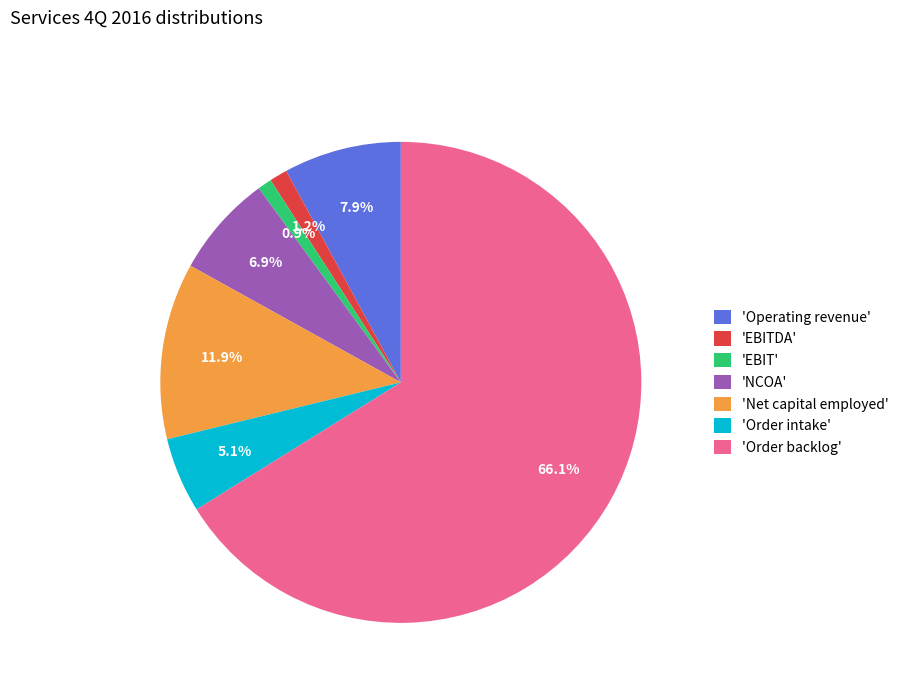

Approximately how many times larger is the value at 'Order intake' compared to 'Operating revenue'?

0.6